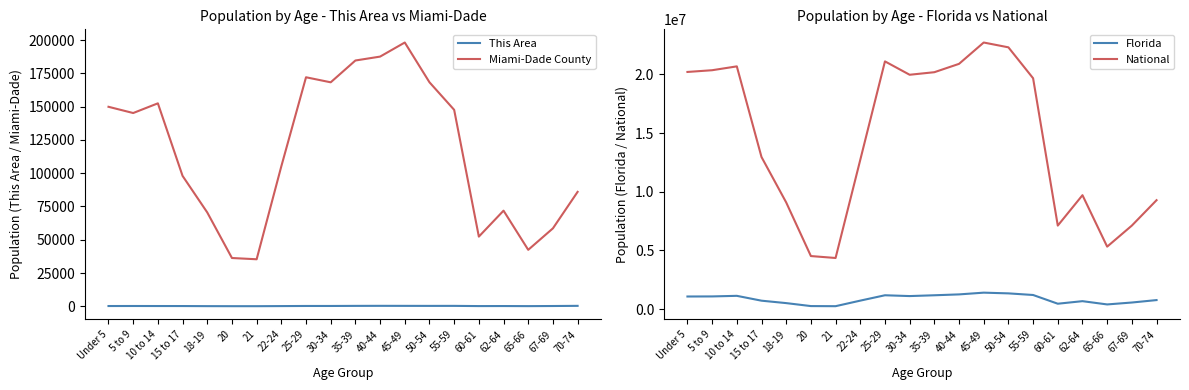

Rank the series at 25-29 from highest to lowest value.

National, Florida, Miami-Dade County, This Area